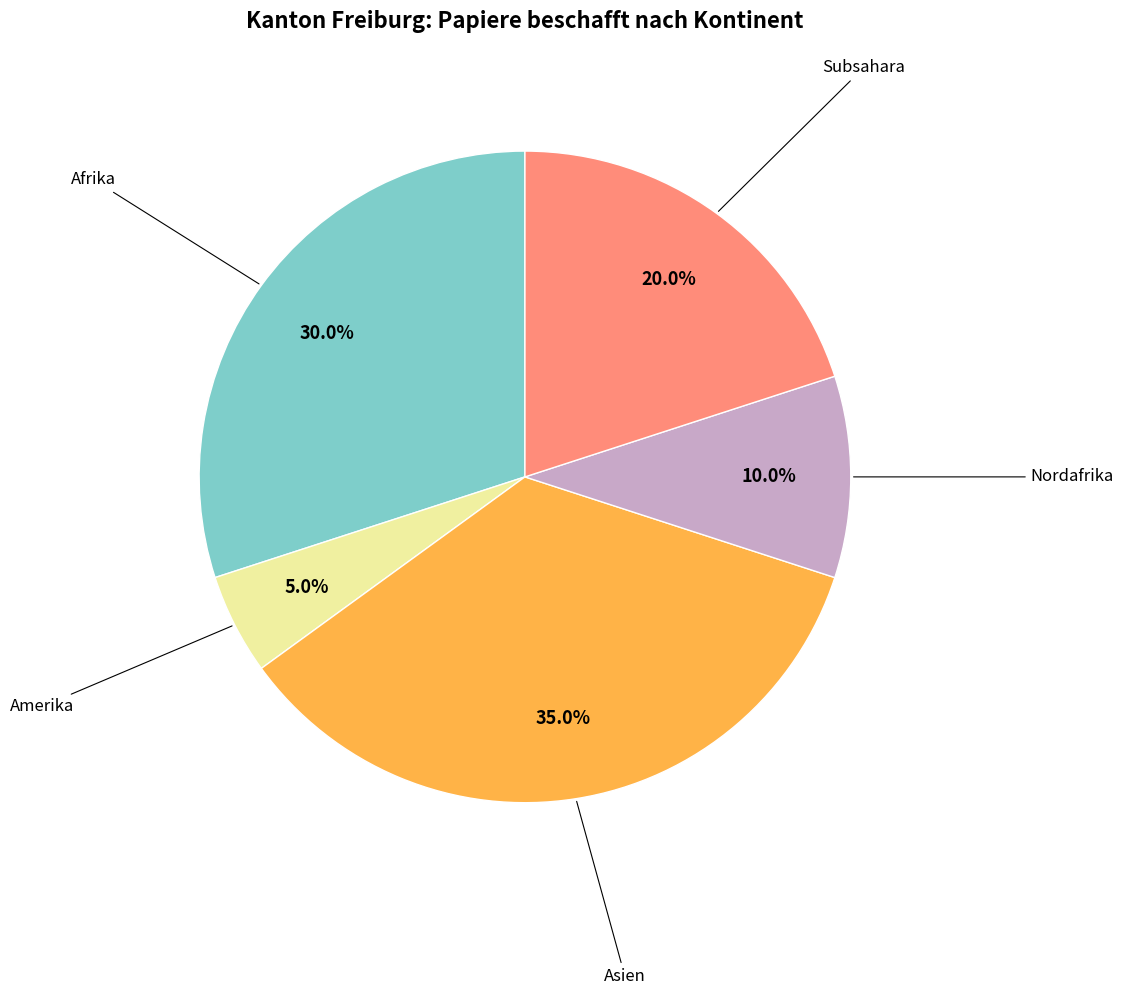

Is there any slice that represents more than half of the pie?

No